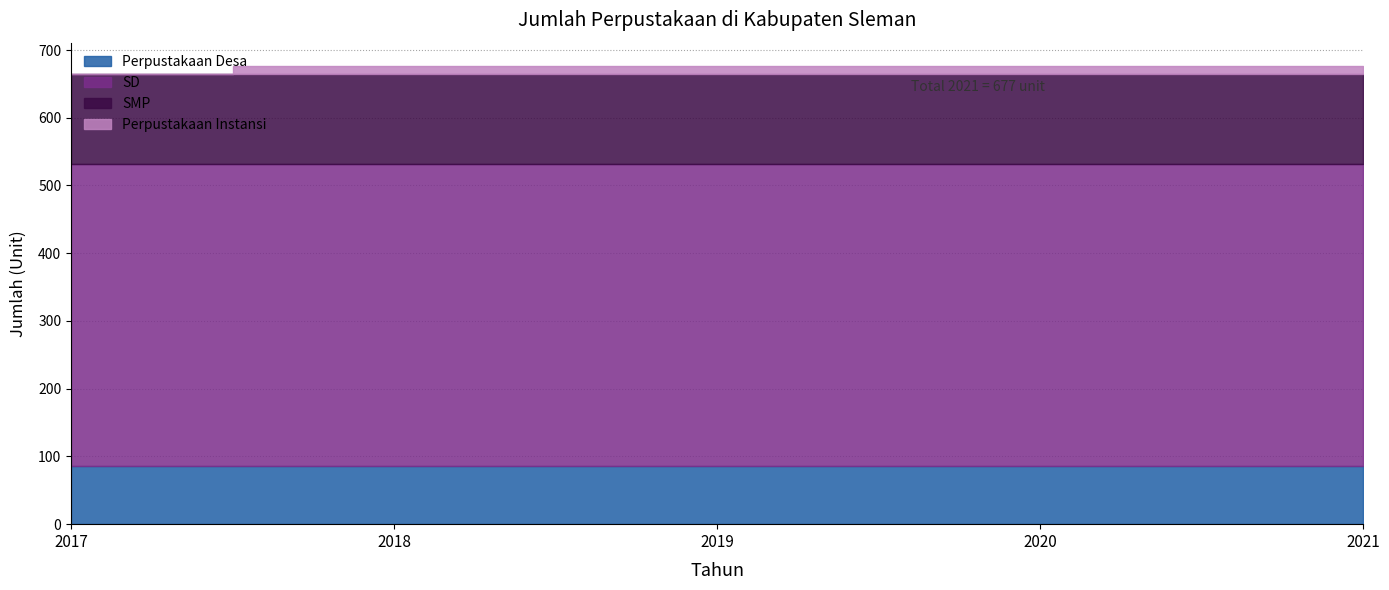

True or false: Perpustakaan Instansi and SMP cross at least once.

False